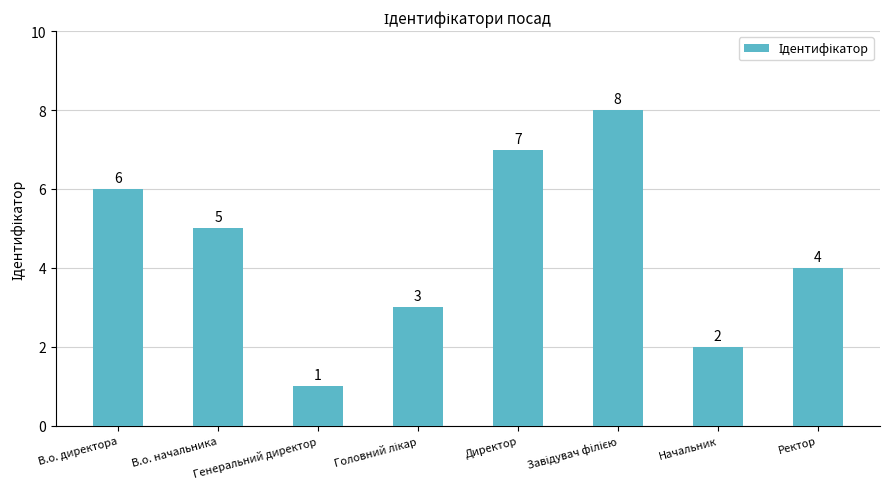

What is the change in value from В.о. директора to Начальник?

-4